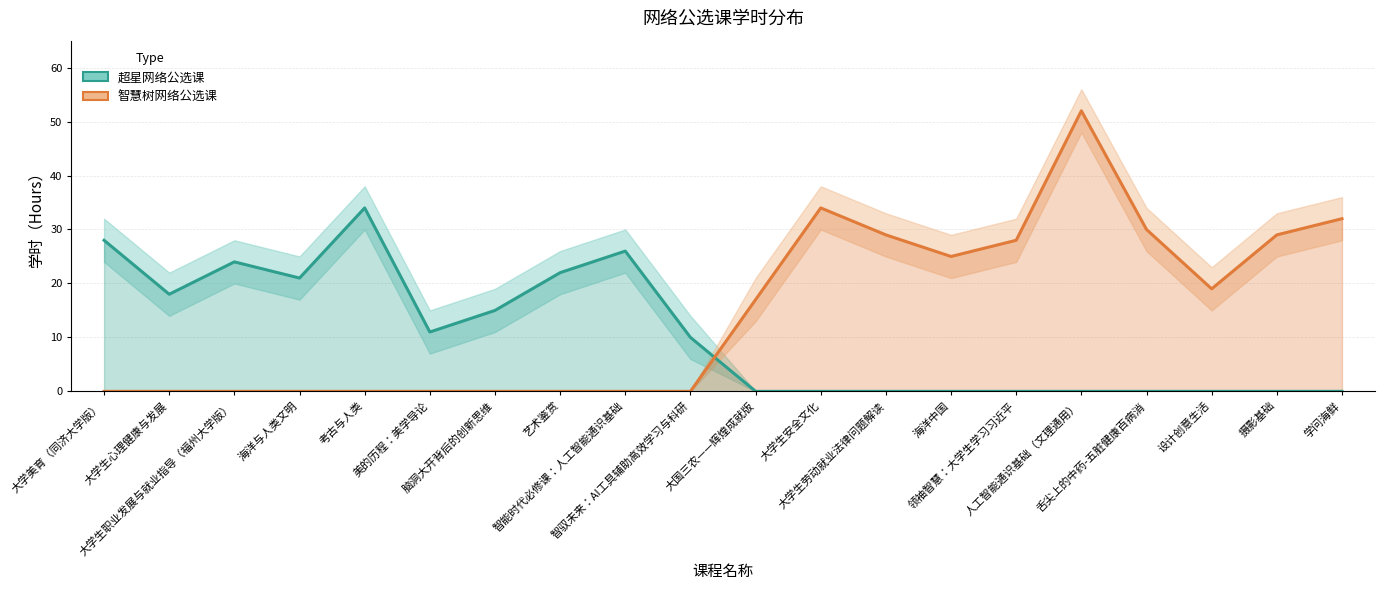

Between 设计创意生活 and 艺术鉴赏, which is larger?

艺术鉴赏